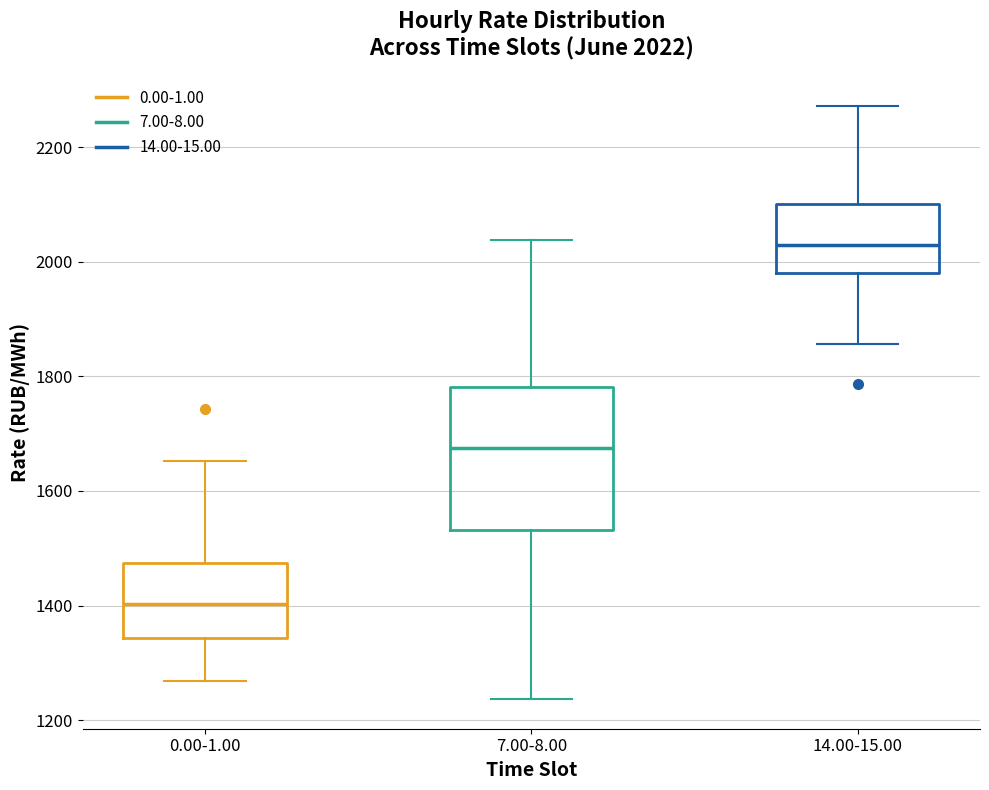

Which box is the tallest, from its lower edge to its upper edge?

7.00-8.00